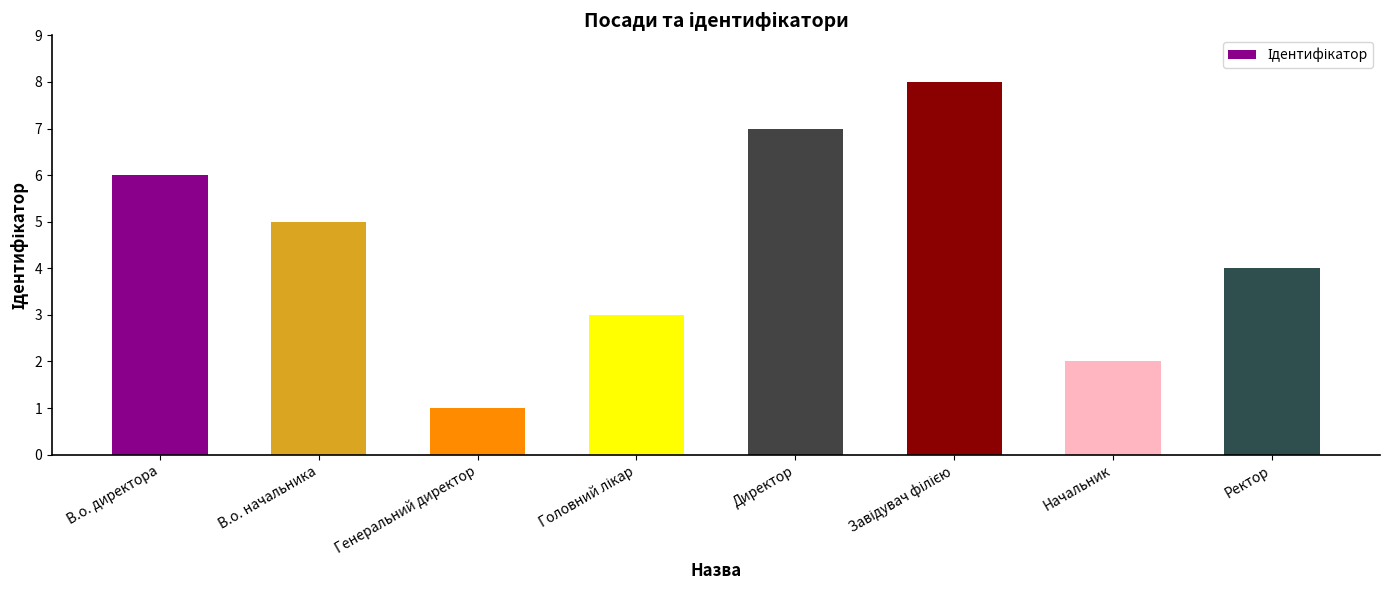

What position from the left is В.о. начальника?

2